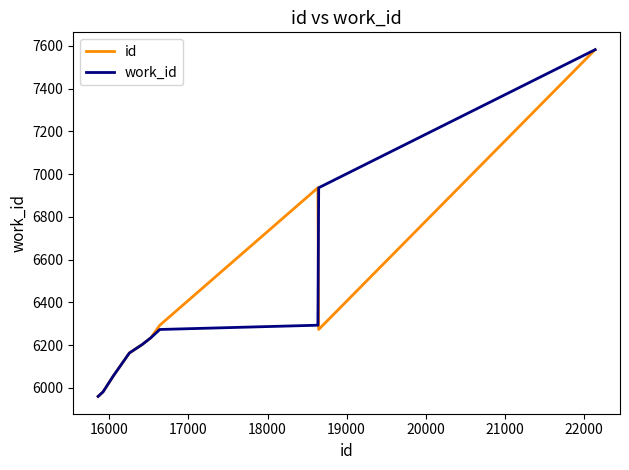

What is the smallest value displayed?

5960